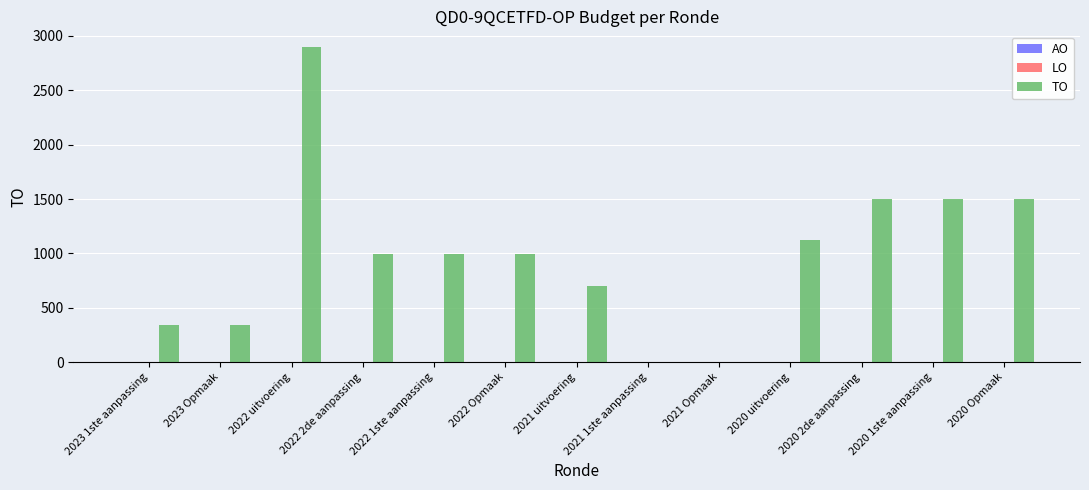

What is the greatest value displayed?

2896